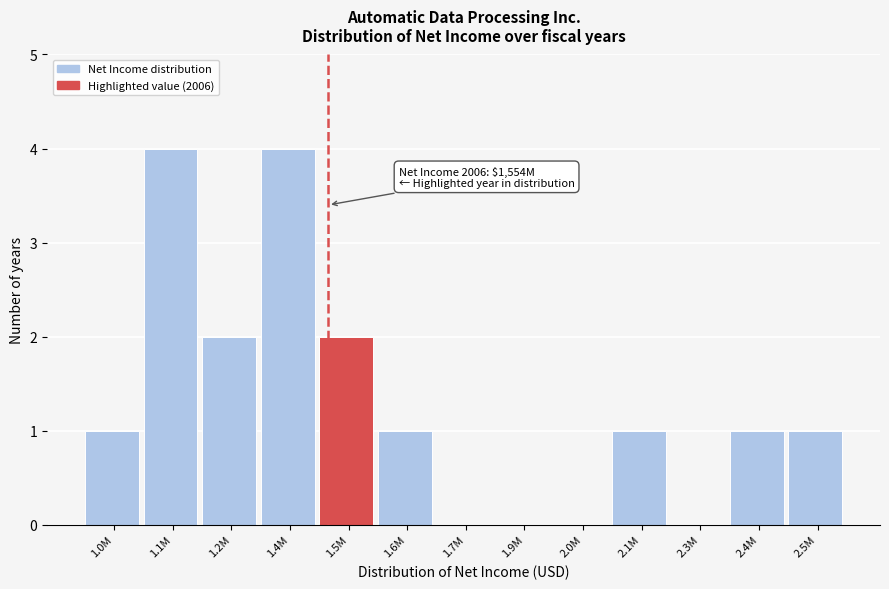

Reading left to right, extract all data points from this chart.

1.0M=1	1.1M=4	1.2M=2	1.4M=4	1.5M=2	1.6M=1	1.7M=0	1.9M=0	2.0M=0	2.1M=1	2.3M=0	2.4M=1	2.5M=1